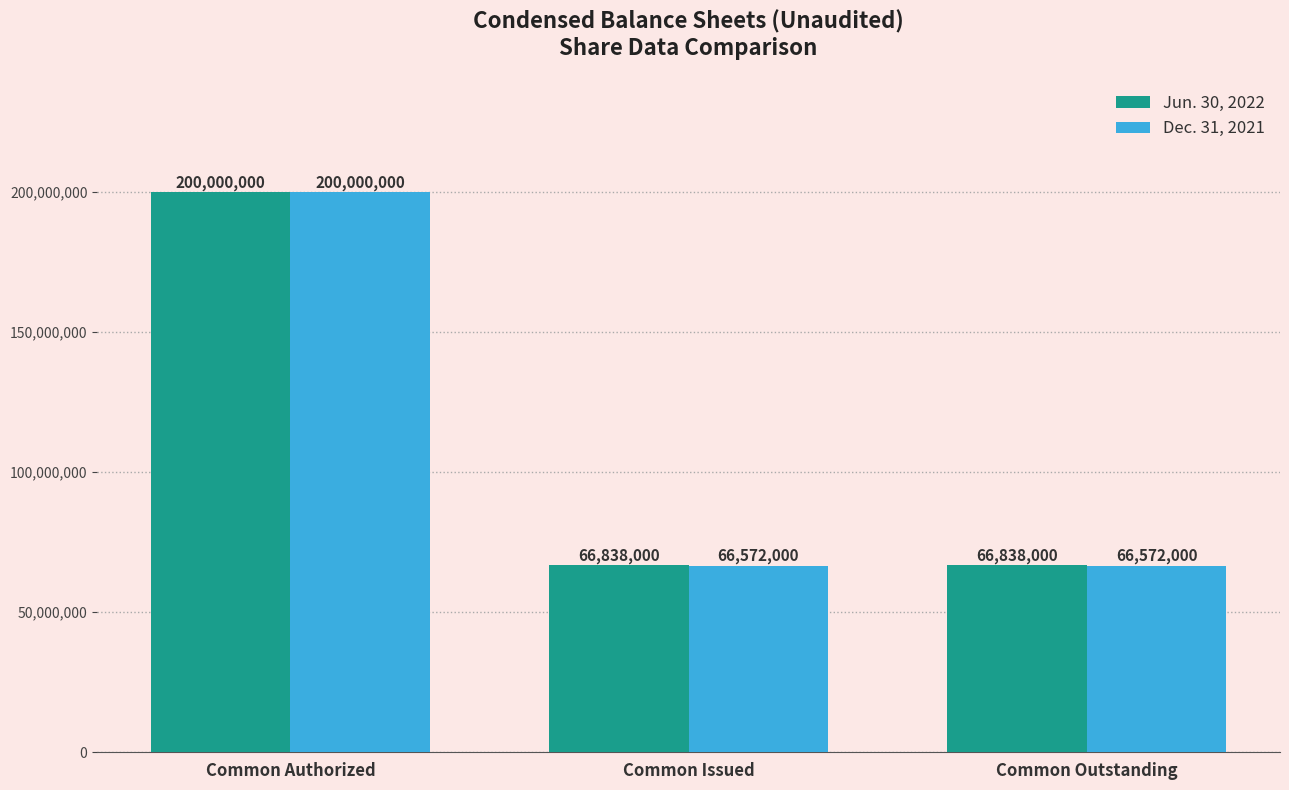

Reading left to right, what are all the values shown in this chart?

Jun. 30, 2022: Common Authorized=200000000	Common Issued=66838000	Common Outstanding=66838000
Dec. 31, 2021: Common Authorized=200000000	Common Issued=66572000	Common Outstanding=66572000